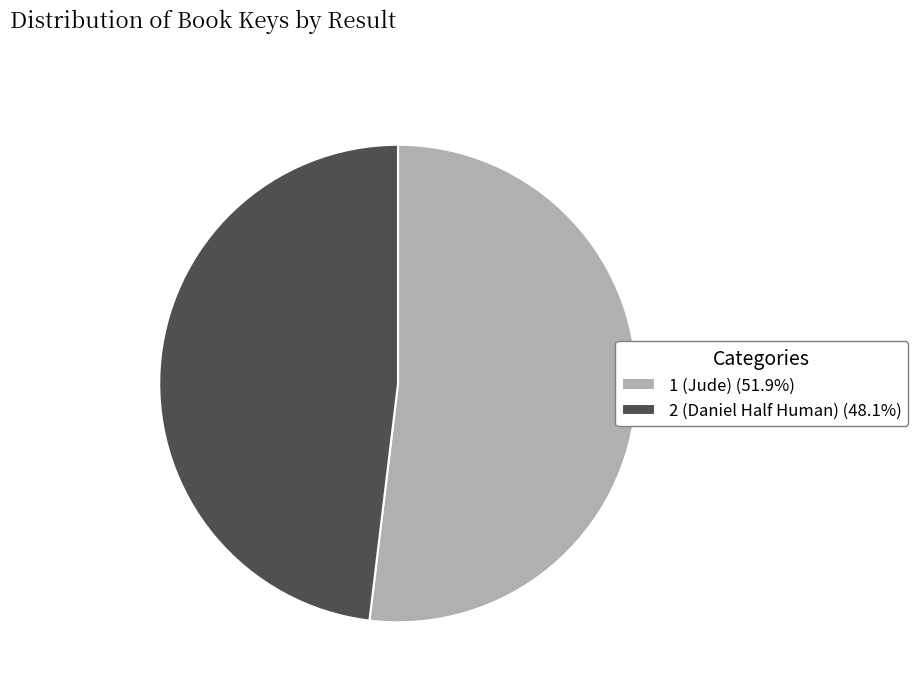

Is it true that 1 (Jude) is 37% of the pie?

False